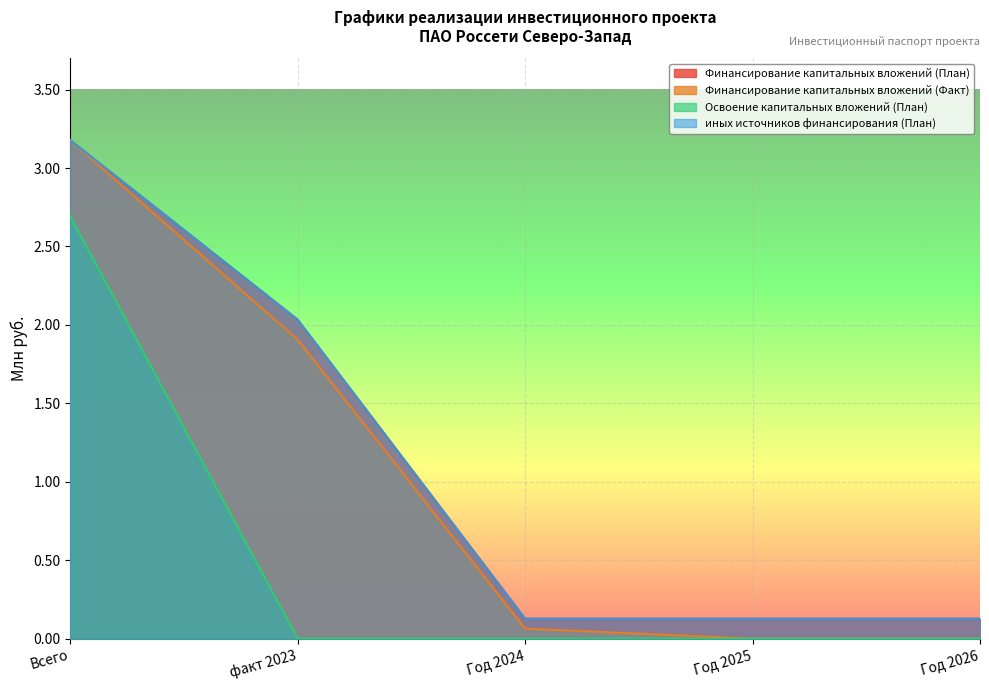

True or false: Финансирование капитальных вложений (Факт) has a value of 0.1 at Год 2024.

True